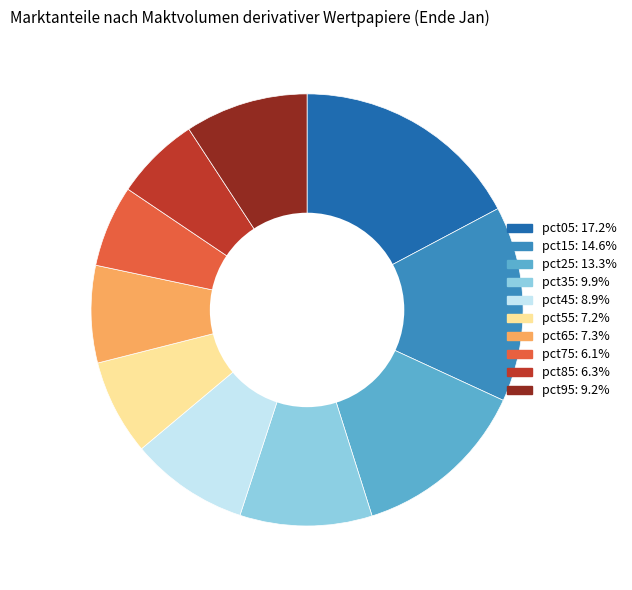

Which slice is the largest?

pct05